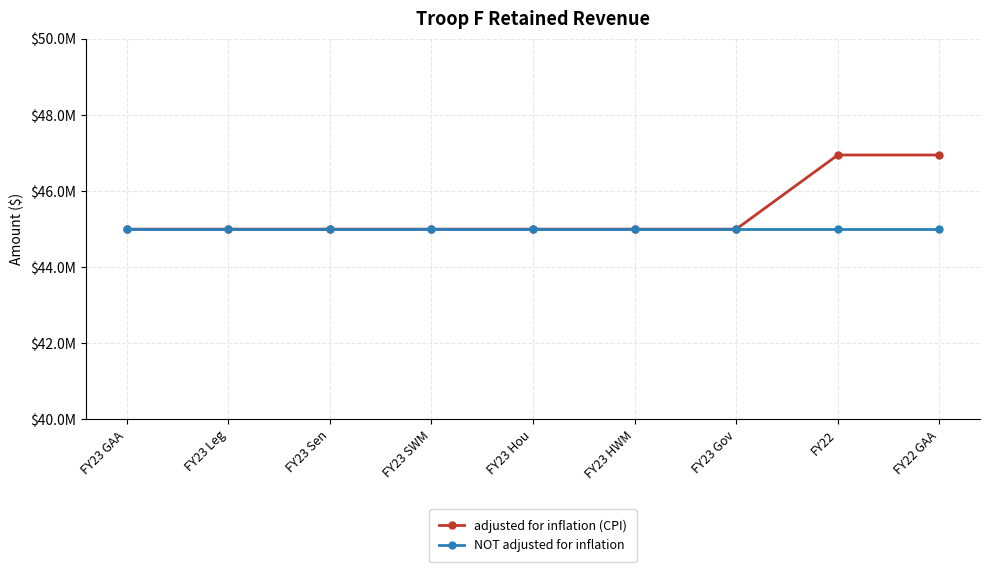

True or false: NOT adjusted for inflation and adjusted for inflation (CPI) cross at least once.

False